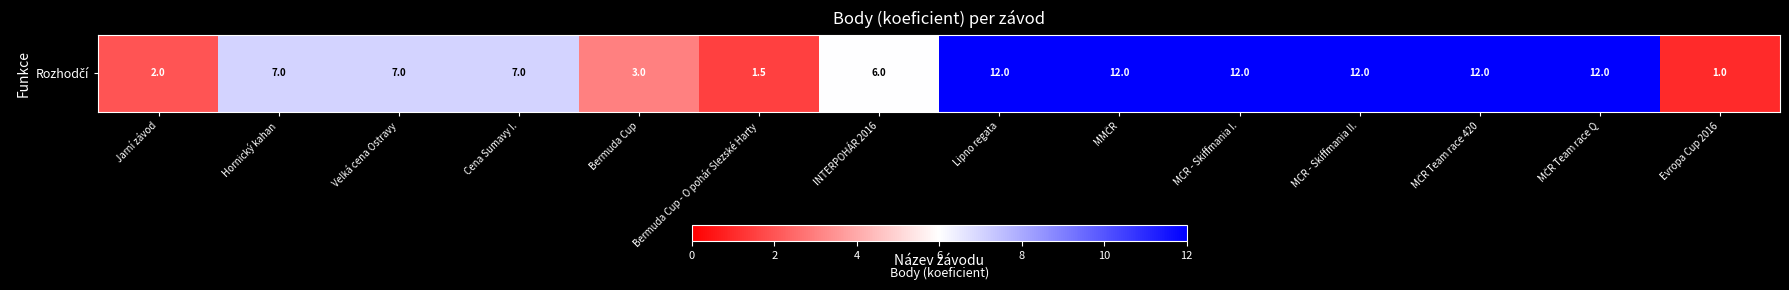

Reading left to right, extract all data points from this chart.

2.0	7.0	7.0	7.0	3.0	1.5	6.0	12.0	12.0	12.0	12.0	12.0	12.0	1.0